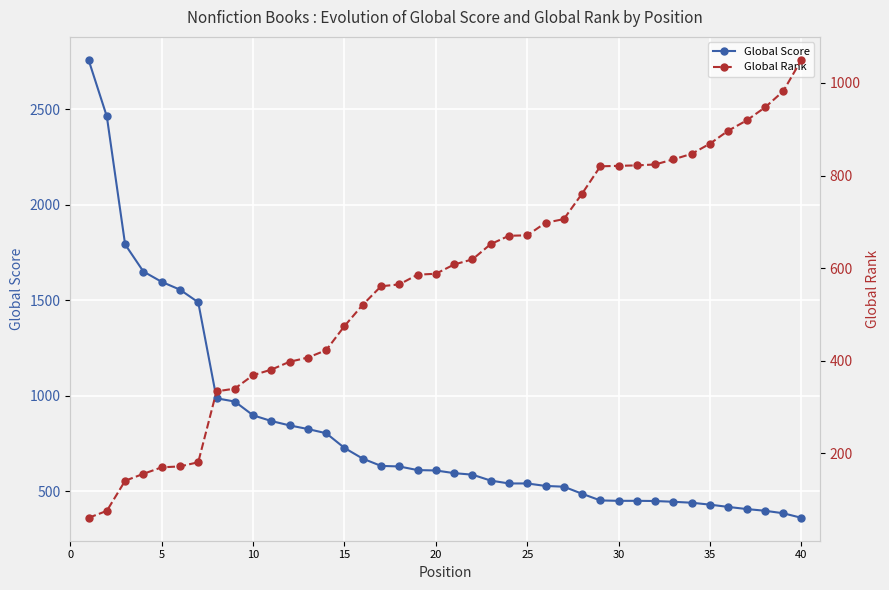

What is the difference between the maximum and second lowest values in the Global Score series?

2375